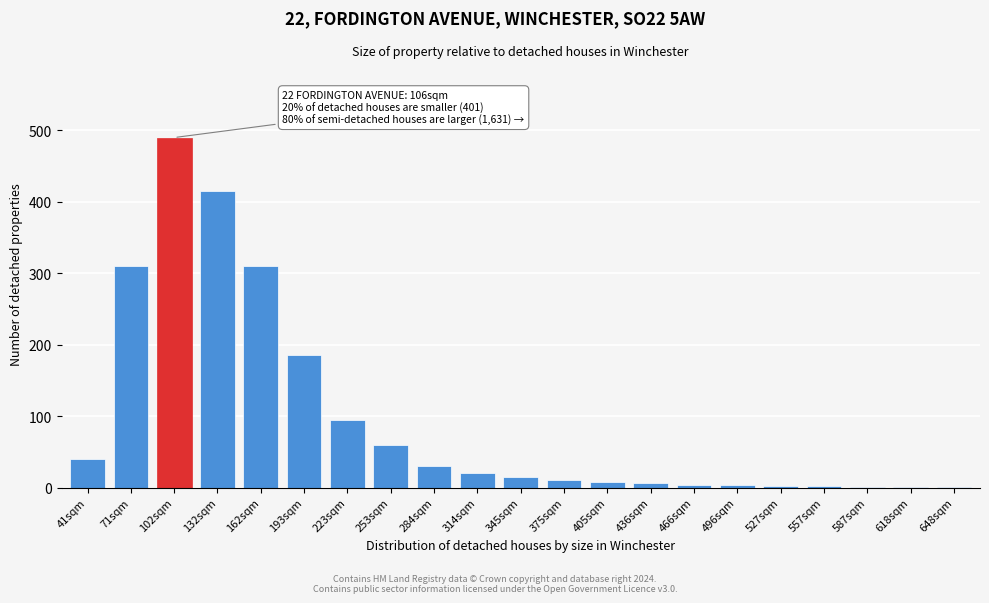

What is the maximum value shown in the chart?

490